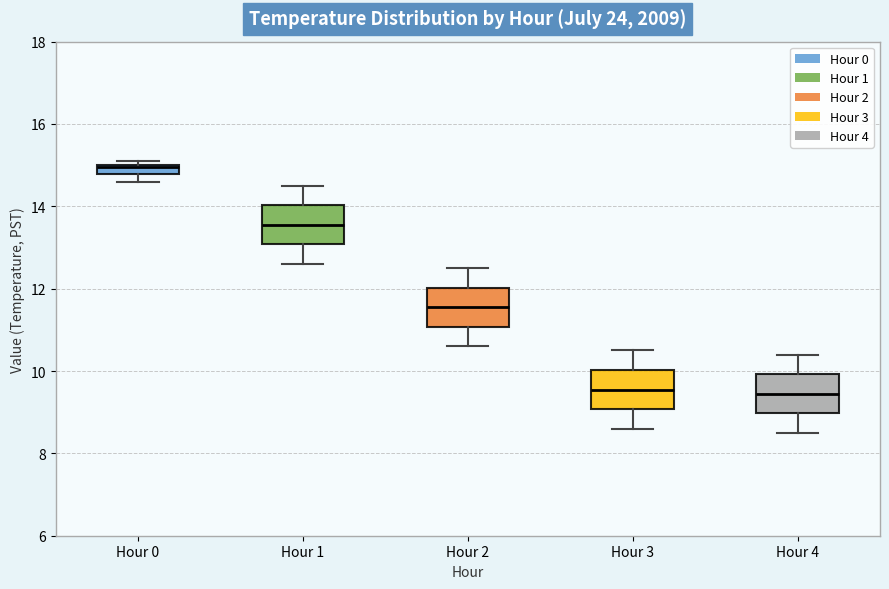

Which box's median line is the highest?

Hour 0